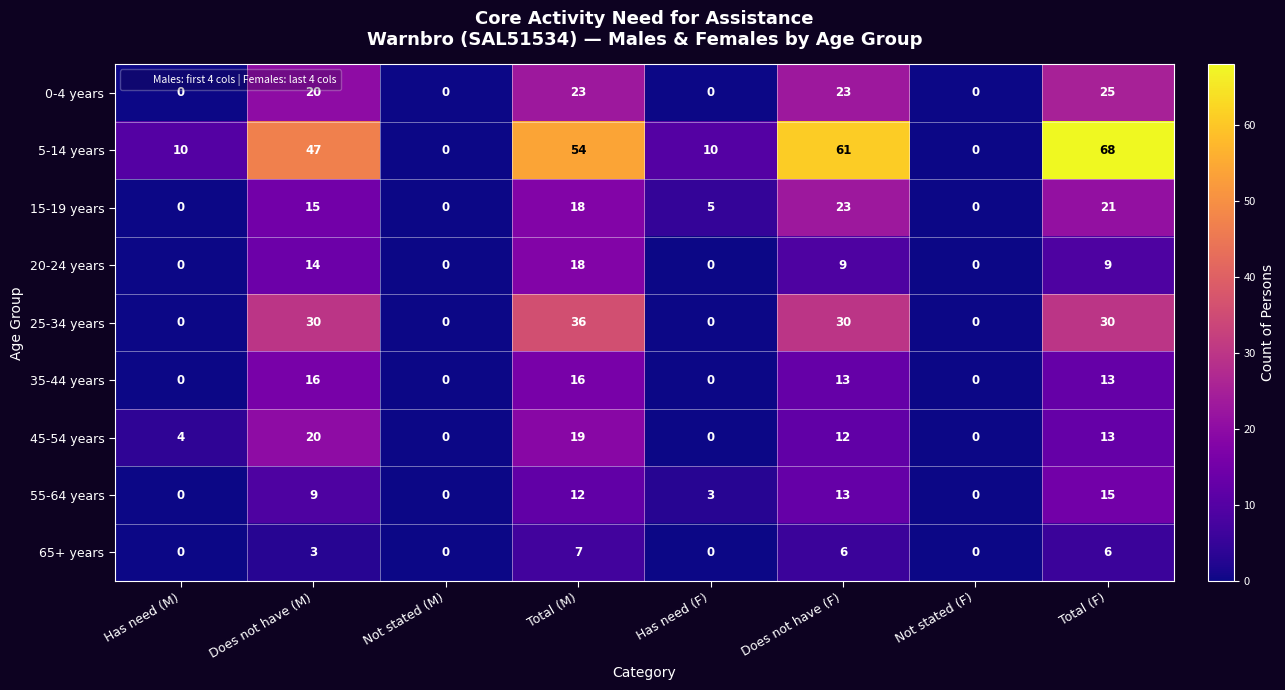

Where is 55-64 years nearest to the value 7?

Does not have (M)